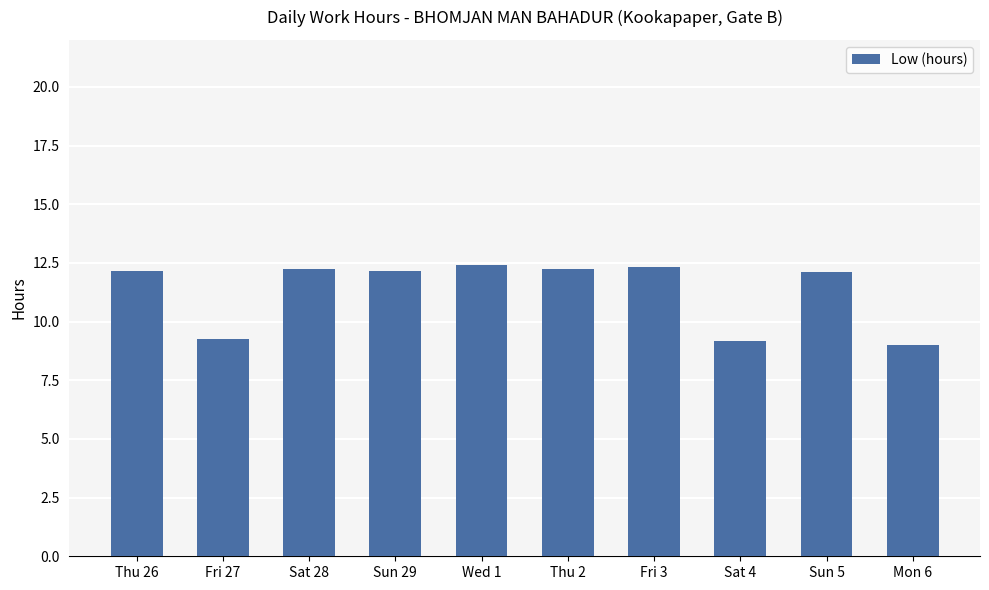

Approximately how many times larger is the value at Sun 5 compared to Sat 4?

1.3